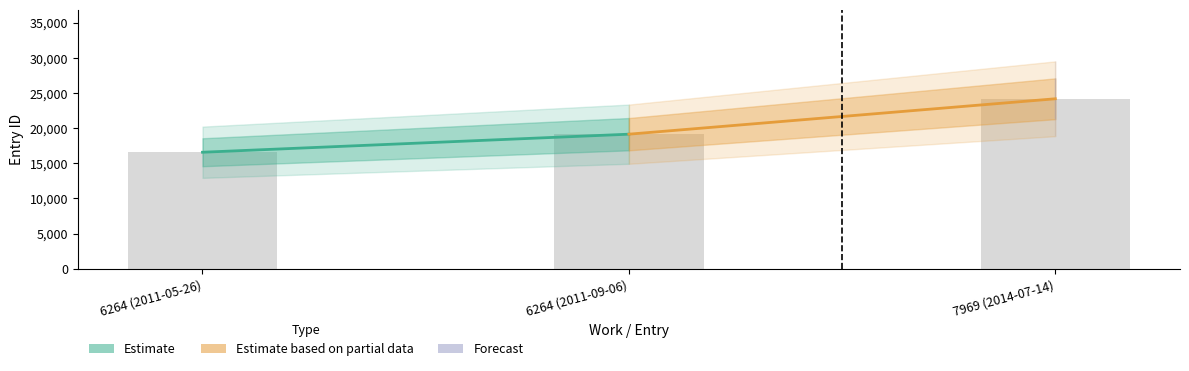

What is the change in value from 6264 (2011-05-26) to 7969 (2014-07-14)?

+7605